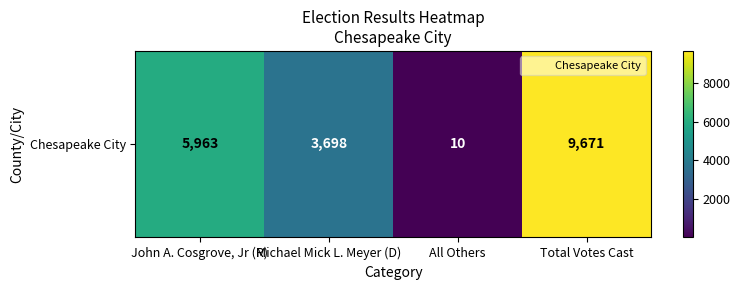

Where is the data nearest to the value 4840?

John A. Cosgrove, Jr (R)